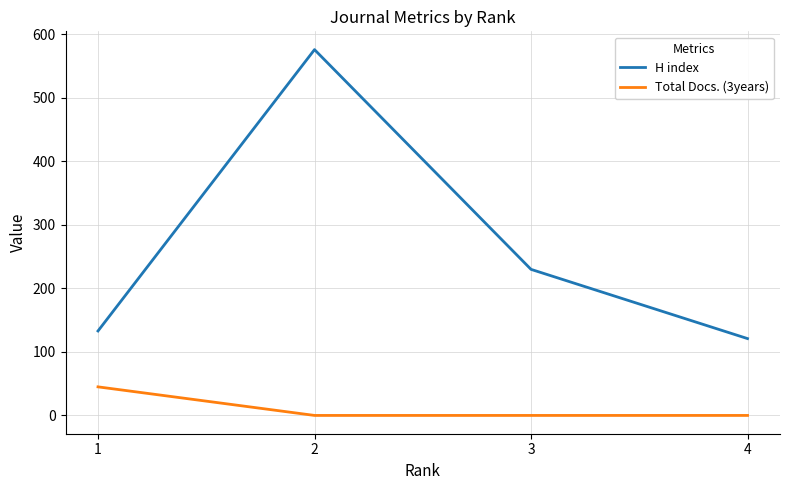

At which category is the sum across all series the highest?

2